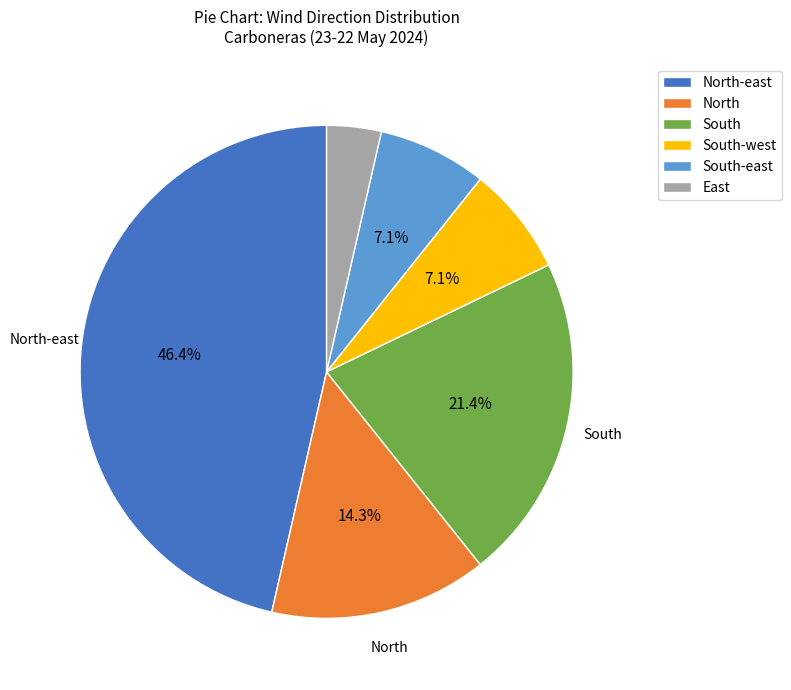

To the nearest percent, what percentage of the pie is East?

4%